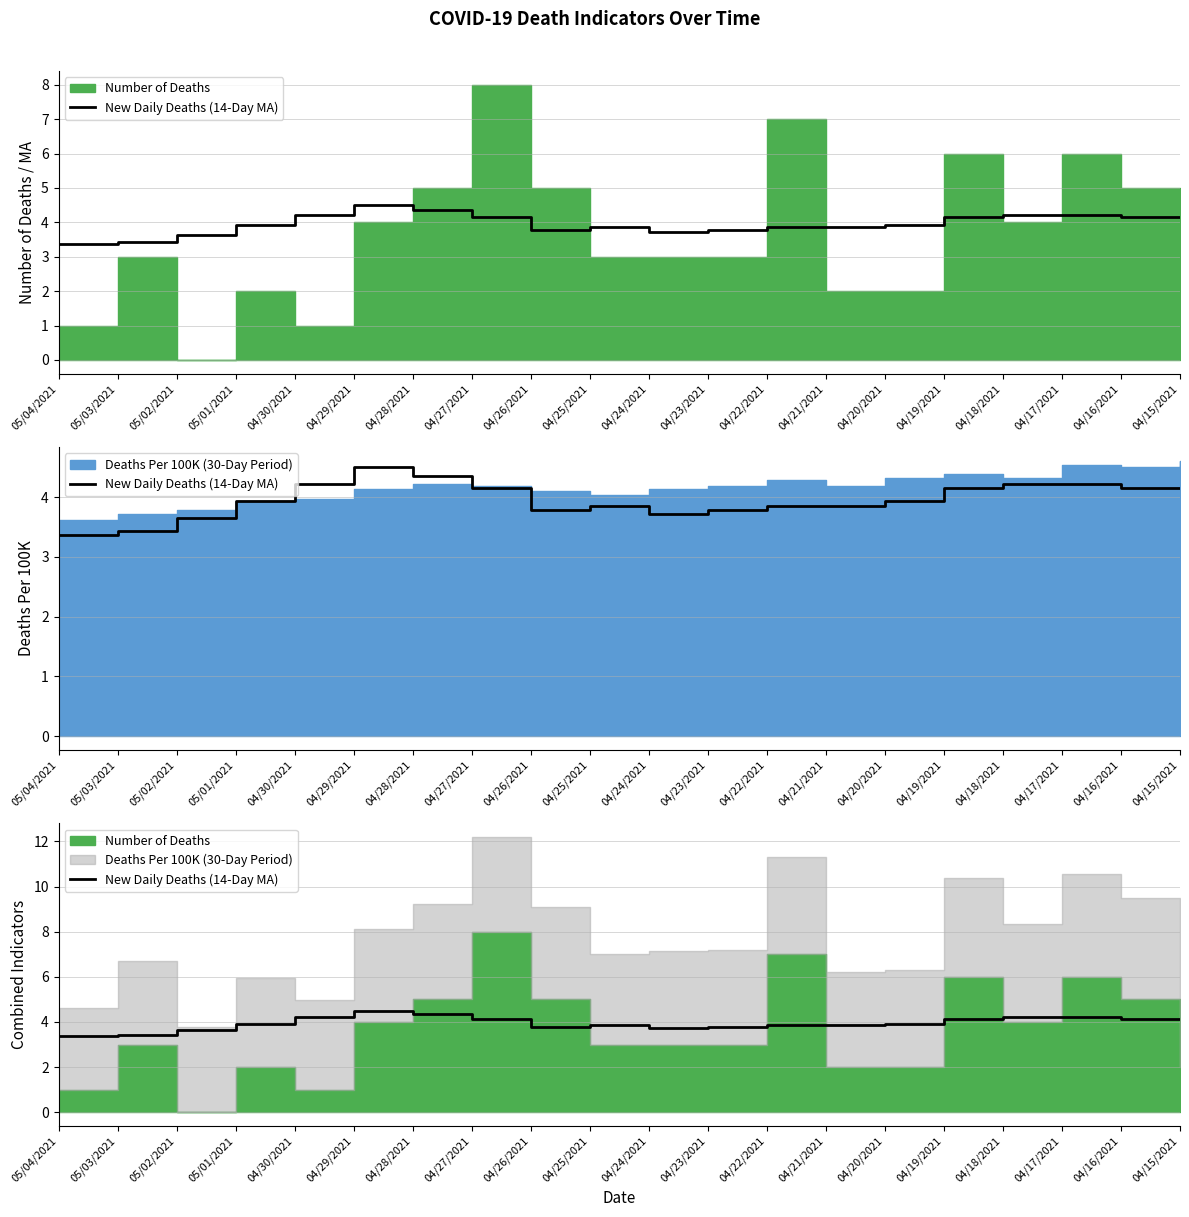

What position from the right is 04/17/2021?

3